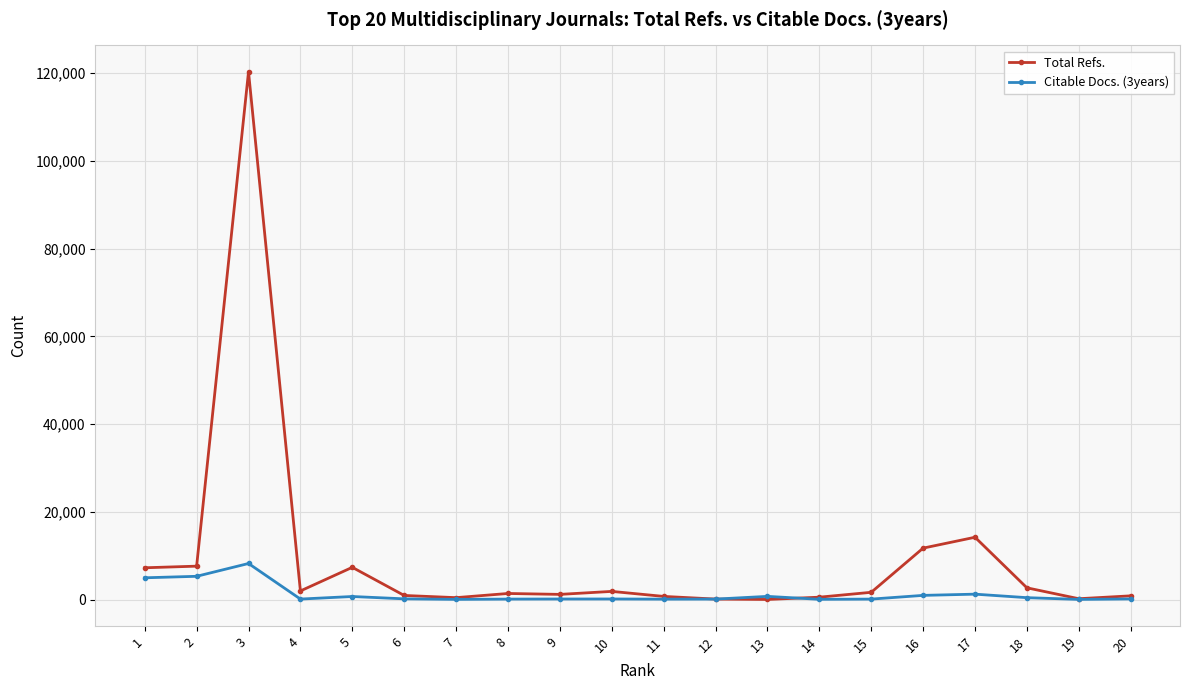

Which series has the largest total across all categories?

Total Refs.